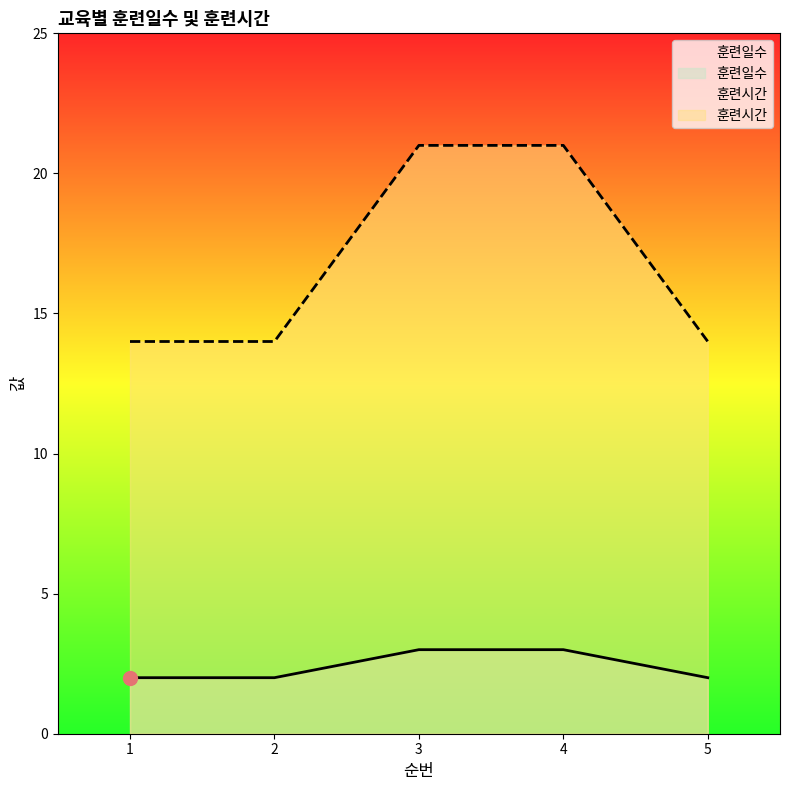

True or false: 훈련시간 and 훈련일수 cross at least once.

False